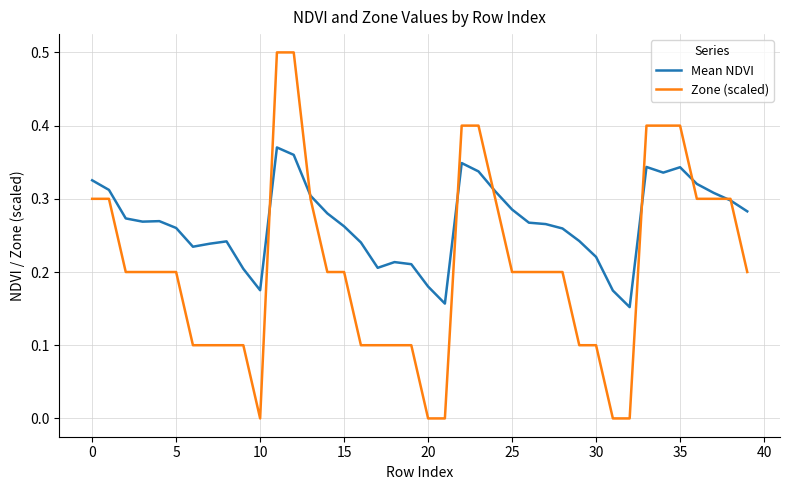

What is the maximum value shown in the chart?

0.5